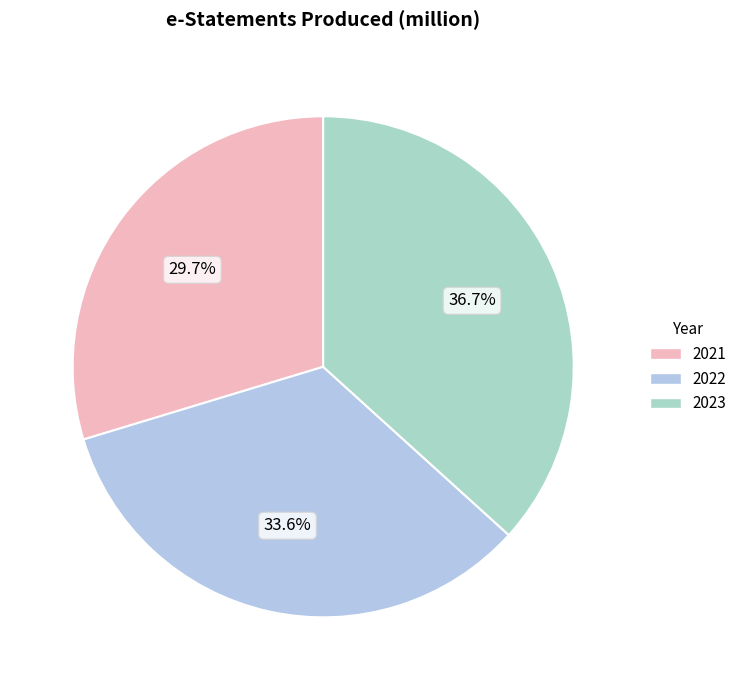

Which category has the biggest portion of the pie?

2023